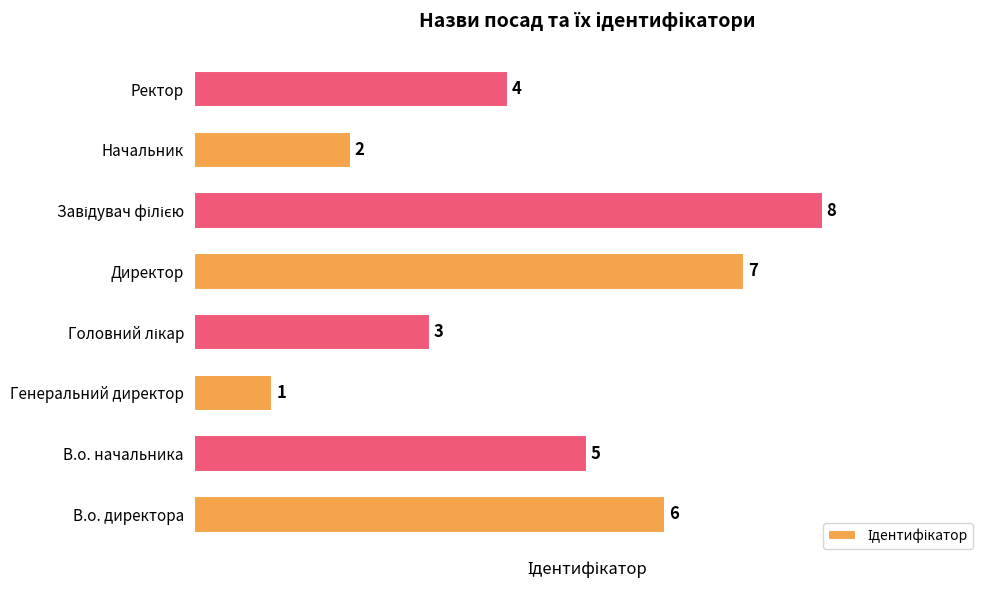

Between В.о. начальника and Начальник, which is larger?

В.о. начальника